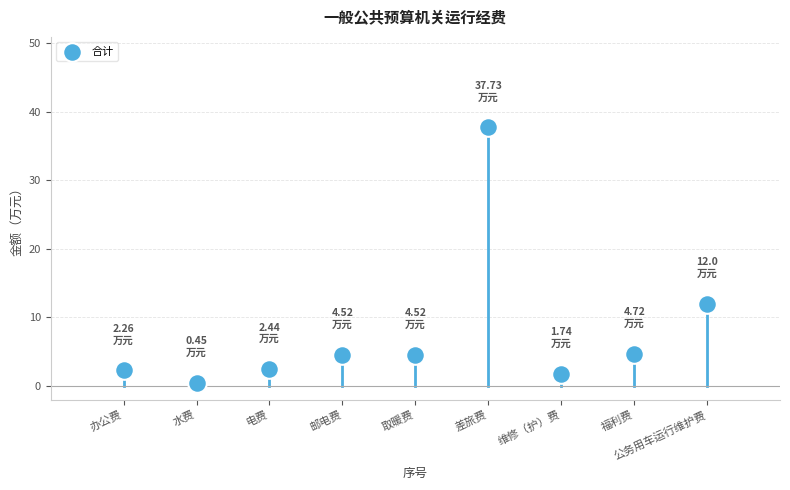

What is the average X value?

5.0